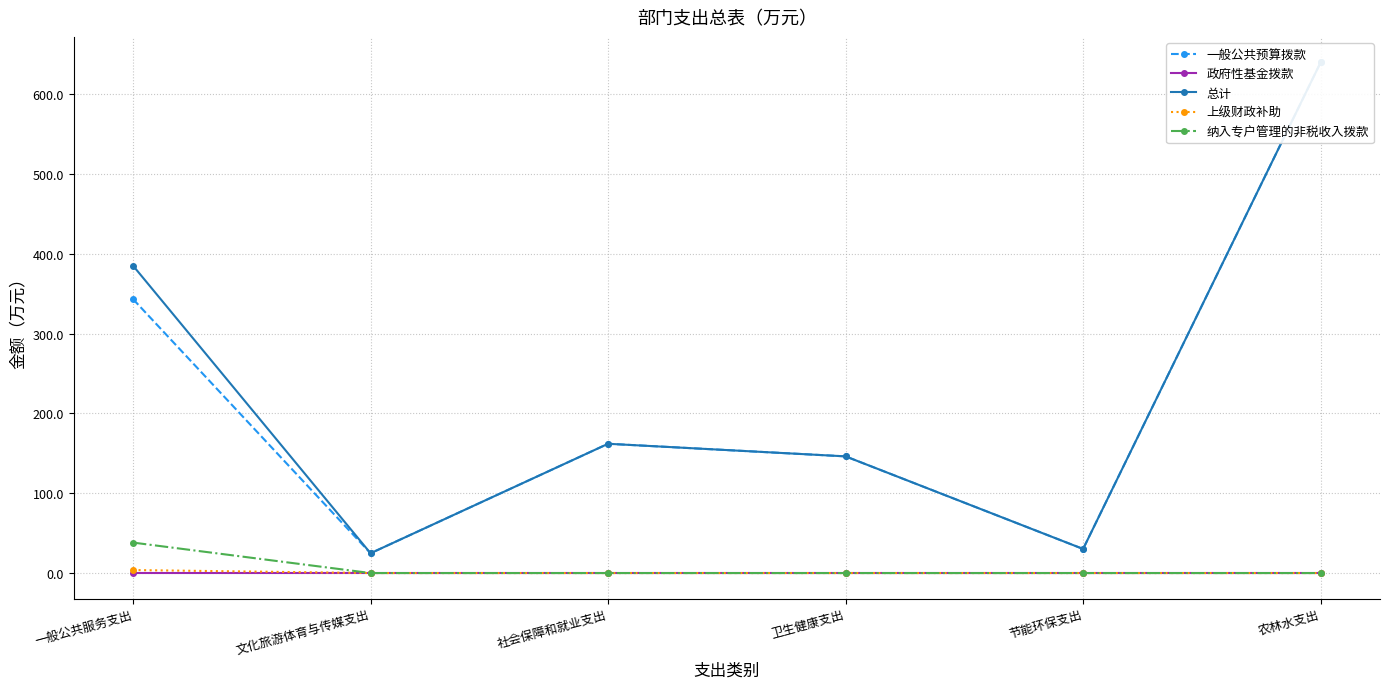

True or false: 上级财政补助 and 政府性基金拨款 intersect in this chart.

False